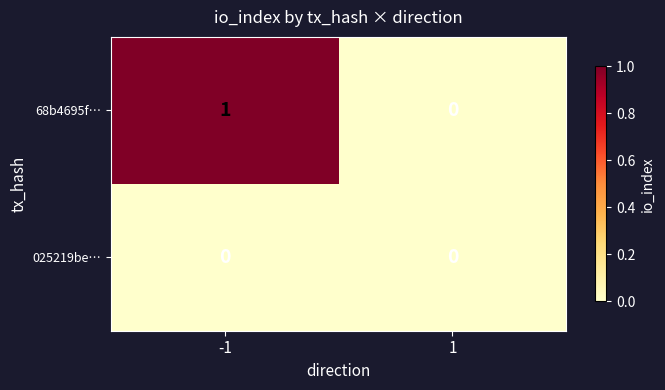

The value of 68b4695f… at -1 is 1. True or false?

True